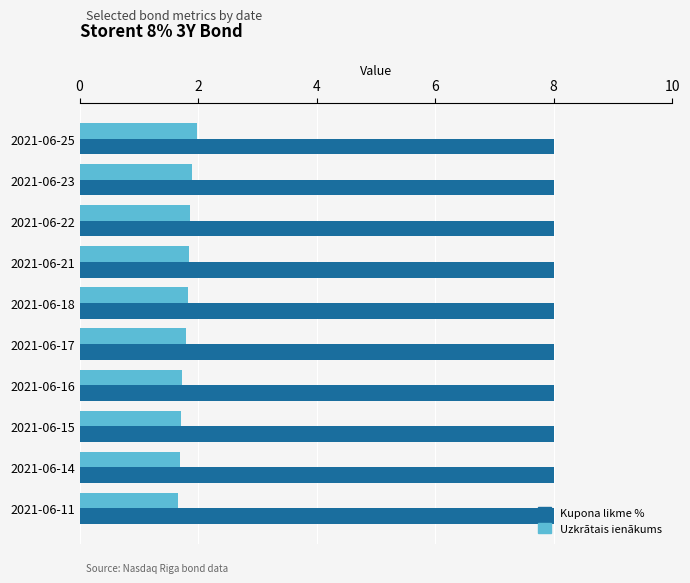

How many categories are shown in the chart?

10